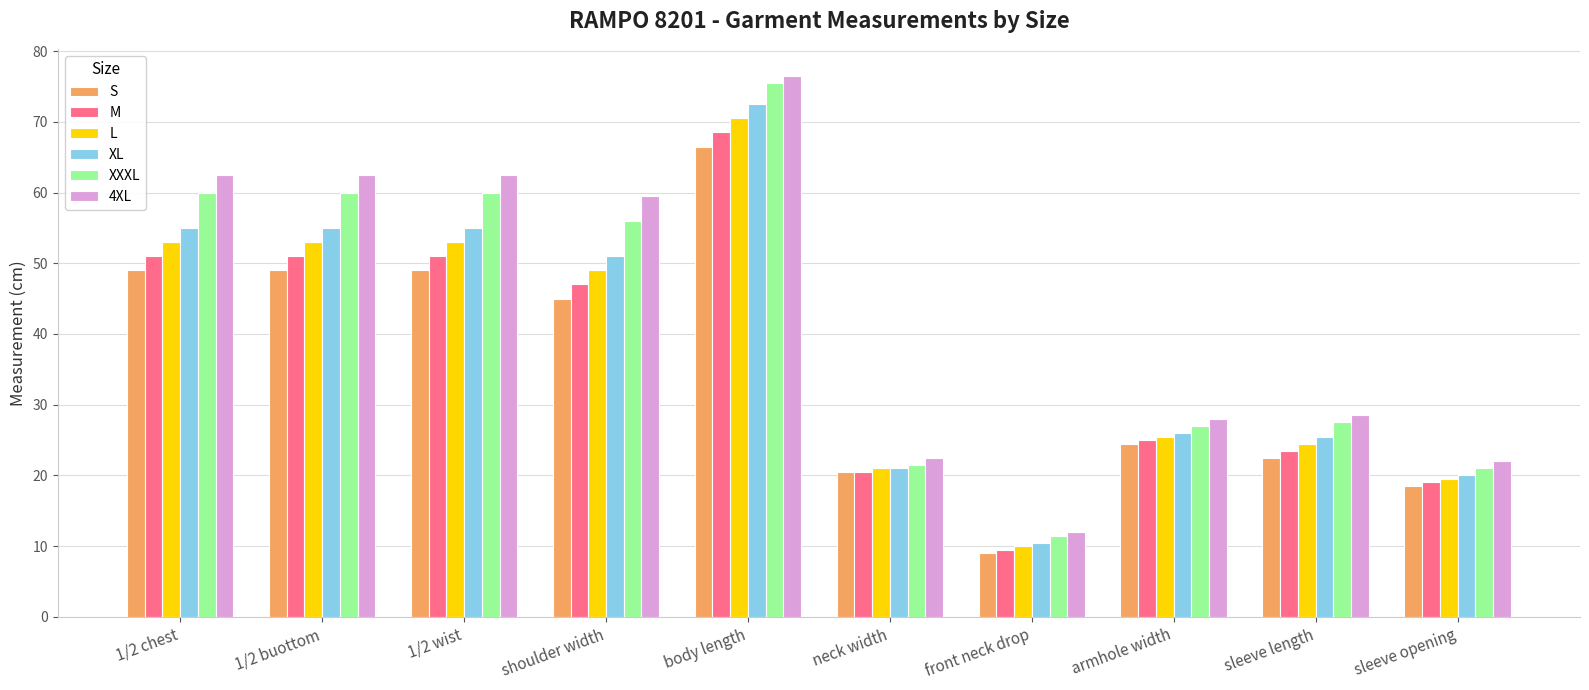

The M series shows 68.5 at body length. True or false?

True